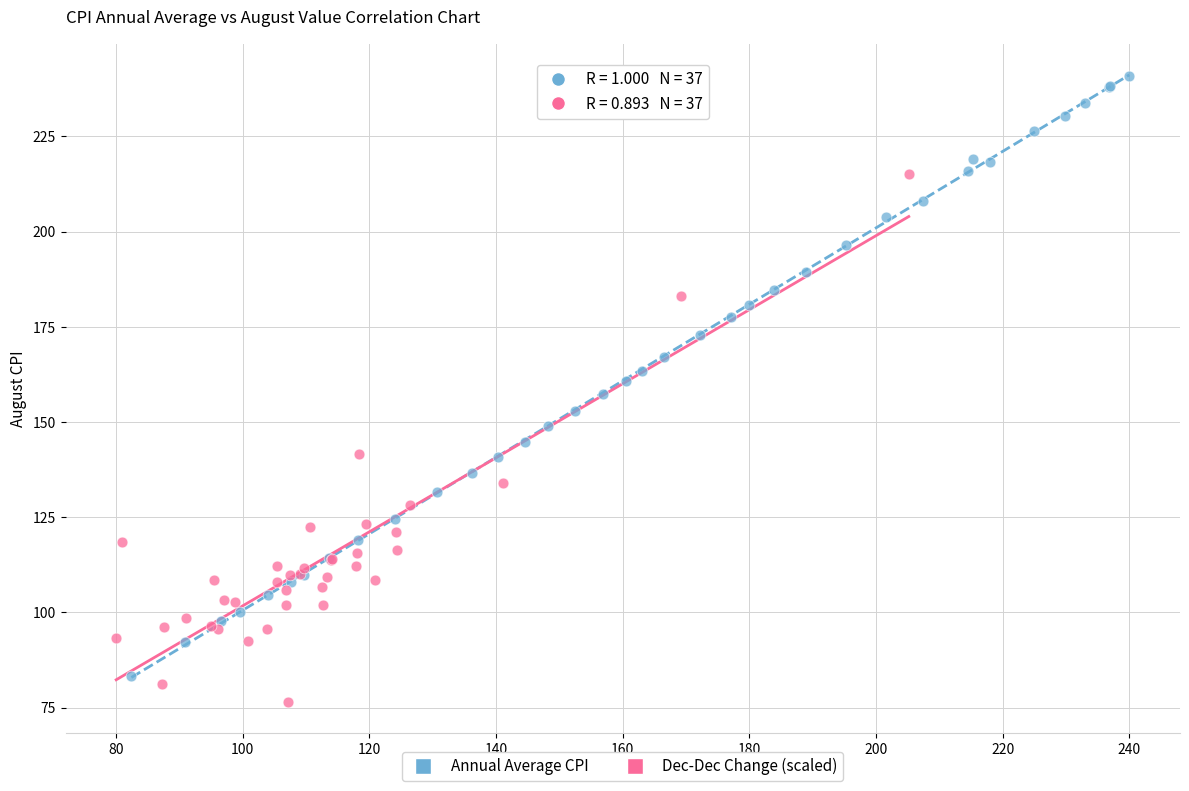

Which series has the widest spread of Y values?

Annual Average CPI